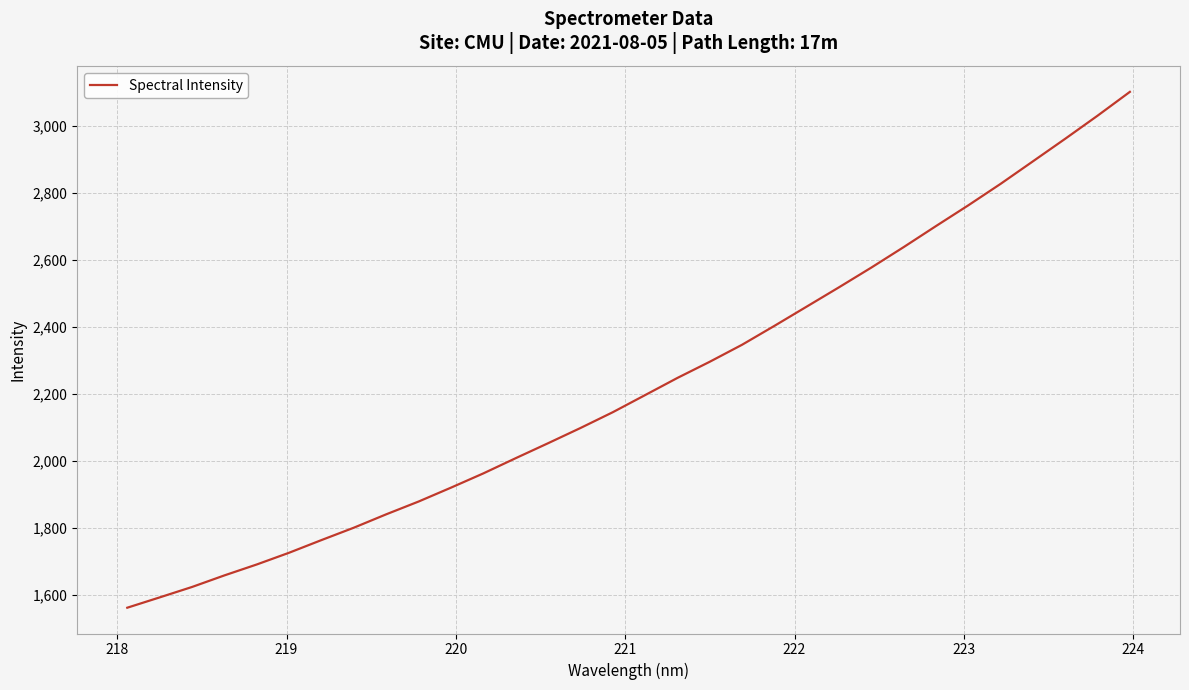

What is the smallest value displayed?

1561.3